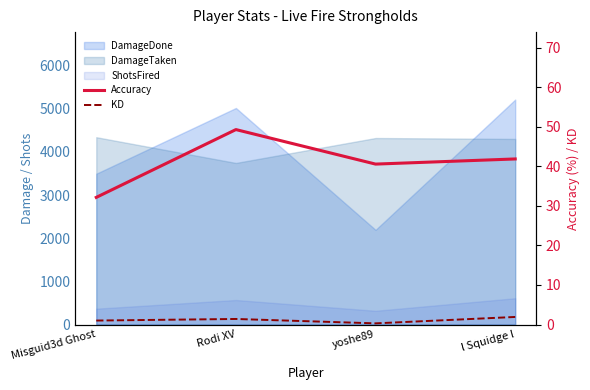

The KD series shows 0.5 at Misguid3d Ghost. True or false?

False